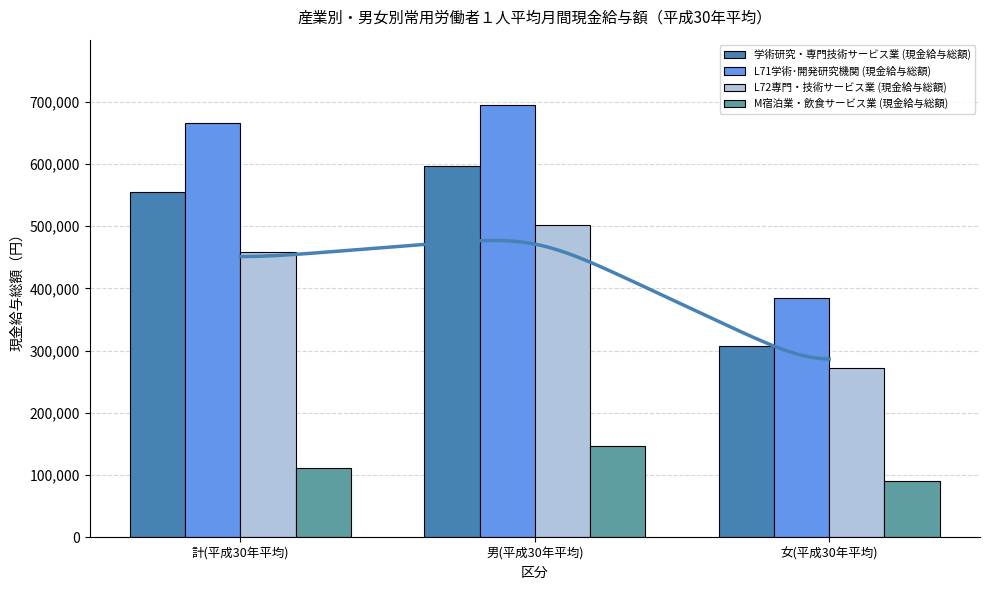

How many bars are there in total?

12